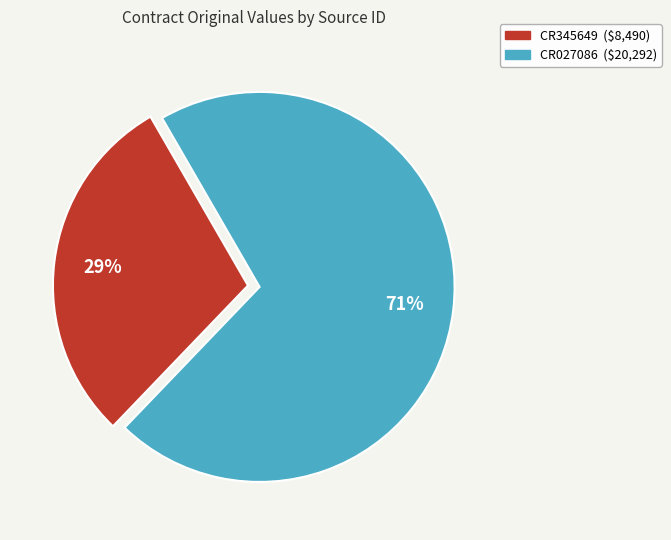

What is the majority slice?

CR027086